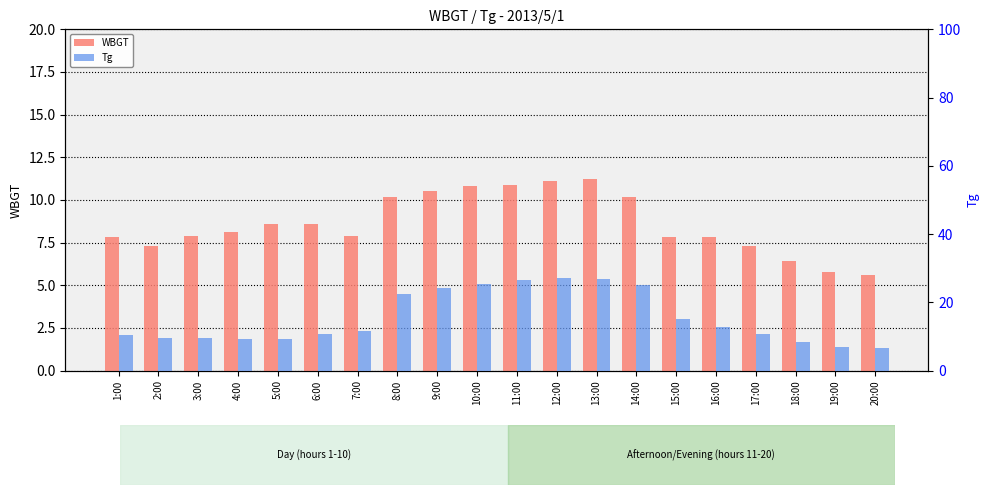

What is the total value across all series at 11:00?

37.5